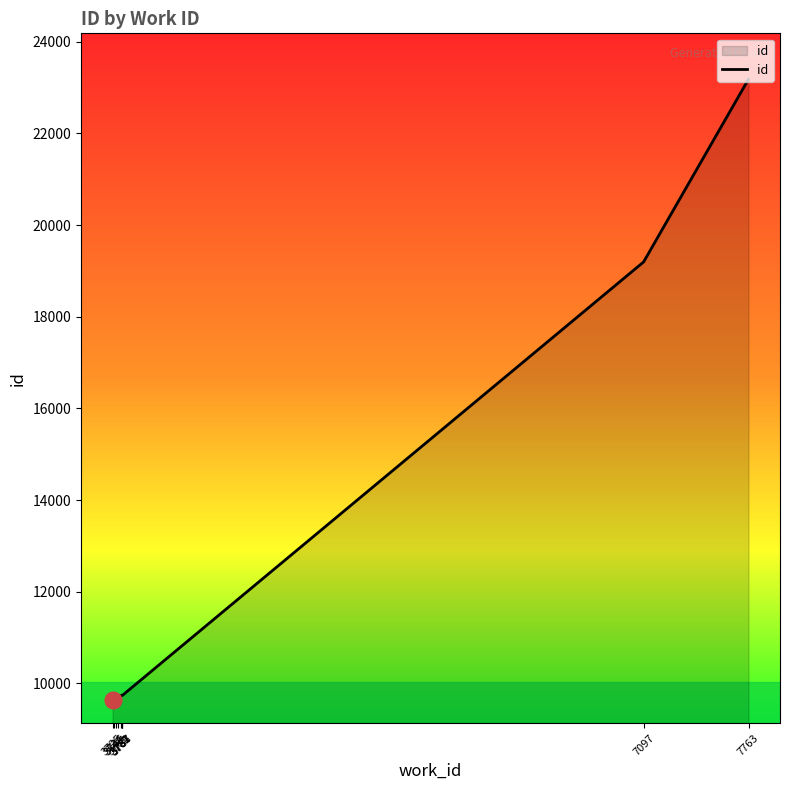

What is the difference between the values at 3787 and 3781?

3